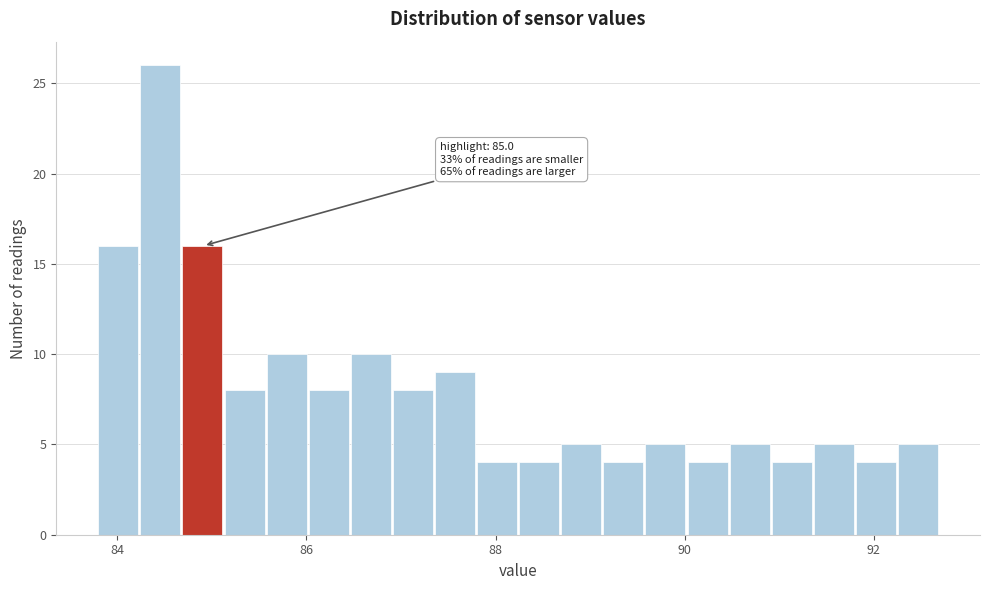

Around what value on the x-axis is the tallest bar? Give the approximate position of its centre, as read against the axis.

84.4